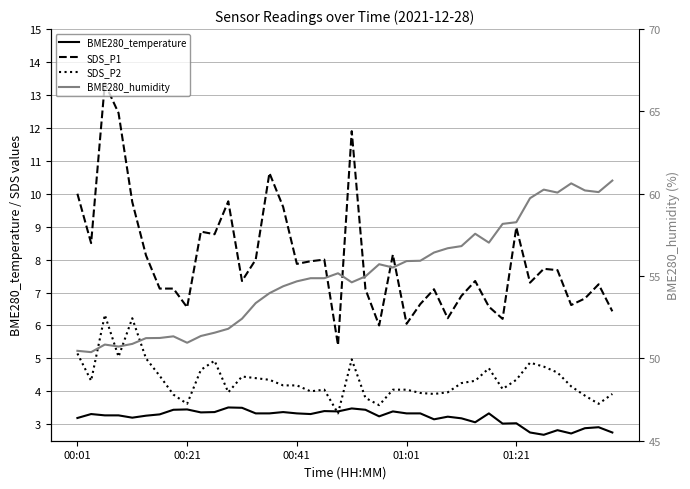

Reading left to right, what are all the values shown in this chart?

BME280_temperature: 3.2	3.3	3.3	3.3	3.2	3.3	3.3	3.4	3.5	3.4	3.4	3.5	3.5	3.3	3.3	3.4	3.3	3.3	3.4	3.4	3.5	3.4	3.2	3.4	3.3	3.3	3.1	3.2	3.2	3.1	3.3	3.0	3.0	2.8	2.7	2.8	2.7	2.9	2.9	2.8
SDS_P1: 10.0	8.5	13.3	12.4	9.8	8.1	7.1	7.1	6.5	8.8	8.8	9.8	7.3	8.0	10.6	9.6	7.9	8.0	8.0	5.4	11.9	7.1	6.0	8.2	6.0	6.7	7.1	6.2	6.9	7.3	6.6	6.2	9.0	7.3	7.7	7.7	6.6	6.8	7.2	6.4
SDS_P2: 5.2	4.3	6.3	5.0	6.2	5.0	4.5	3.9	3.6	4.7	4.9	4.0	4.5	4.4	4.3	4.2	4.2	4.0	4.0	3.3	5.0	3.8	3.6	4.0	4.0	4.0	3.9	4.0	4.2	4.3	4.7	4.1	4.3	4.9	4.8	4.6	4.2	3.9	3.6	3.9
BME280_humidity: 50.5	50.4	50.8	50.7	50.9	51.2	51.2	51.3	51.0	51.4	51.6	51.8	52.4	53.4	54.0	54.4	54.7	54.9	54.9	55.2	54.6	55.0	55.7	55.5	55.9	55.9	56.4	56.7	56.8	57.6	57.0	58.2	58.3	59.7	60.2	60.1	60.6	60.2	60.1	60.8